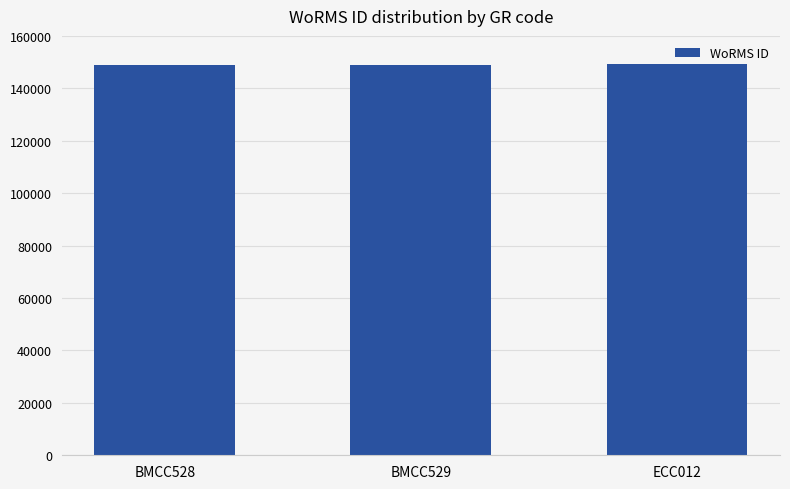

True or false: the data shows 40063 at BMCC529.

False